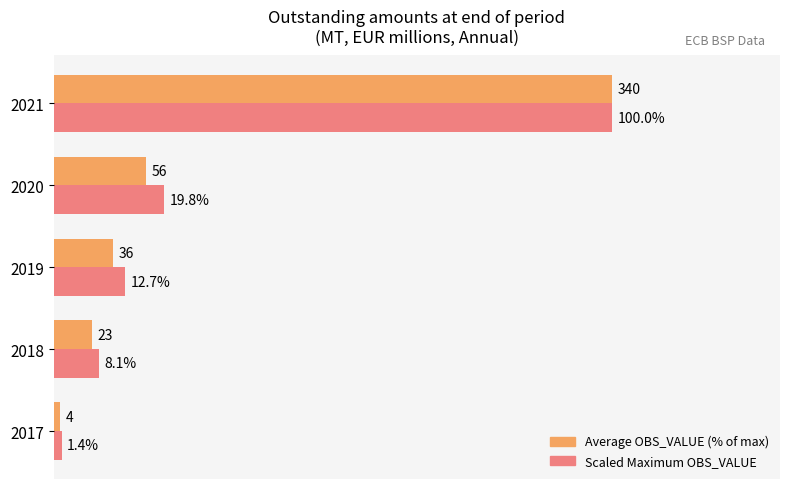

Which series has the largest total across all categories?

Scaled Maximum OBS_VALUE